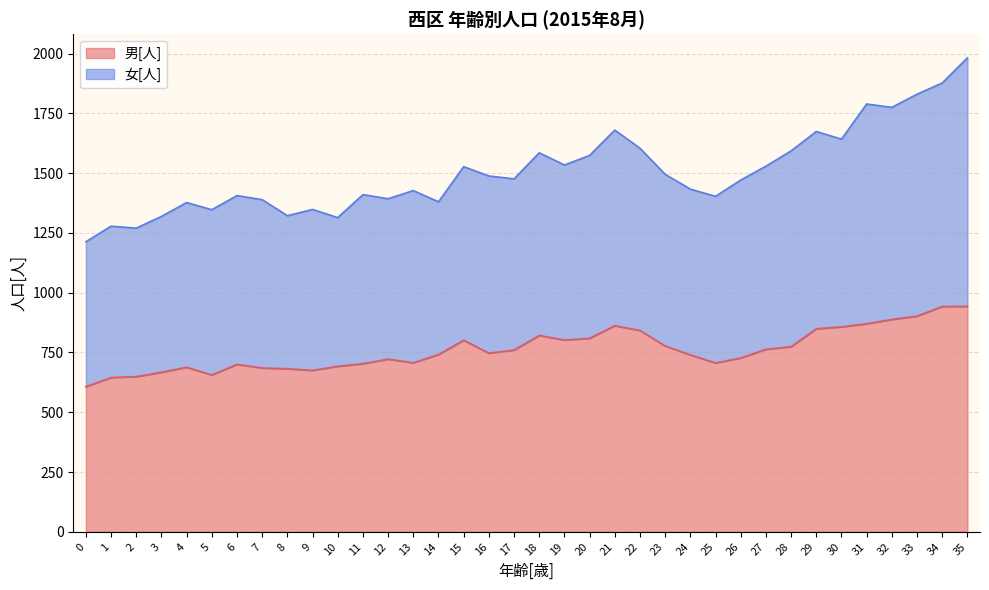

List the labels in order of value, largest first.

35, 34, 33, 32, 31, 21, 30, 29, 22, 18, 20, 19, 15, 23, 28, 27, 17, 16, 14, 24, 26, 12, 13, 25, 11, 6, 10, 4, 7, 8, 9, 3, 5, 2, 1, 0